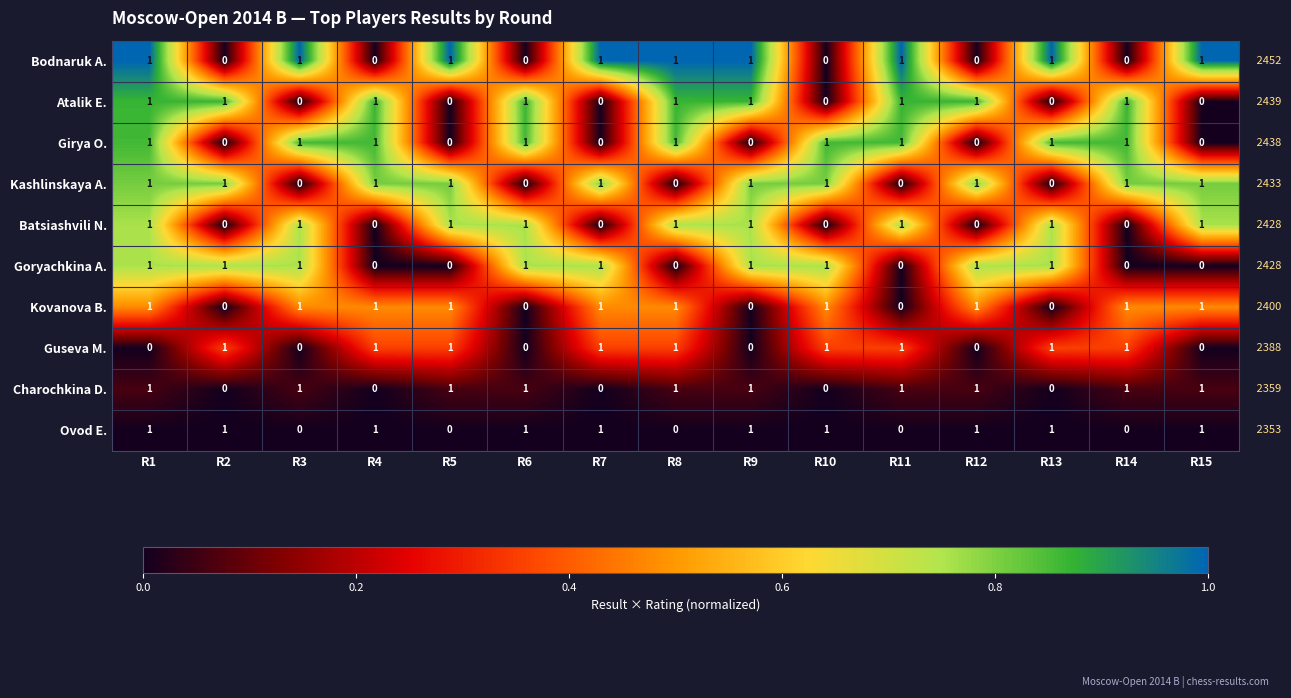

The value of Batsiashvili N. at R14 is 0. True or false?

True